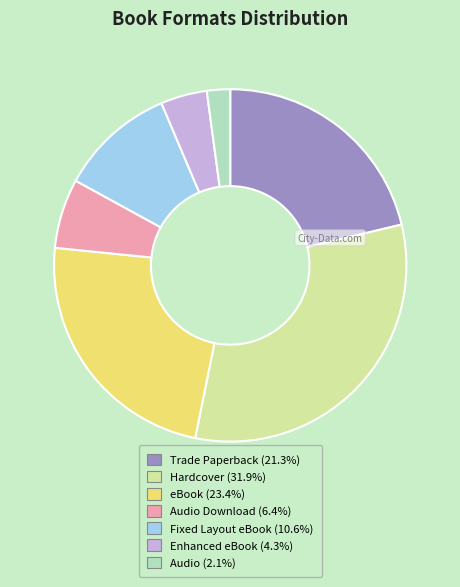

Does any single category account for the majority?

No